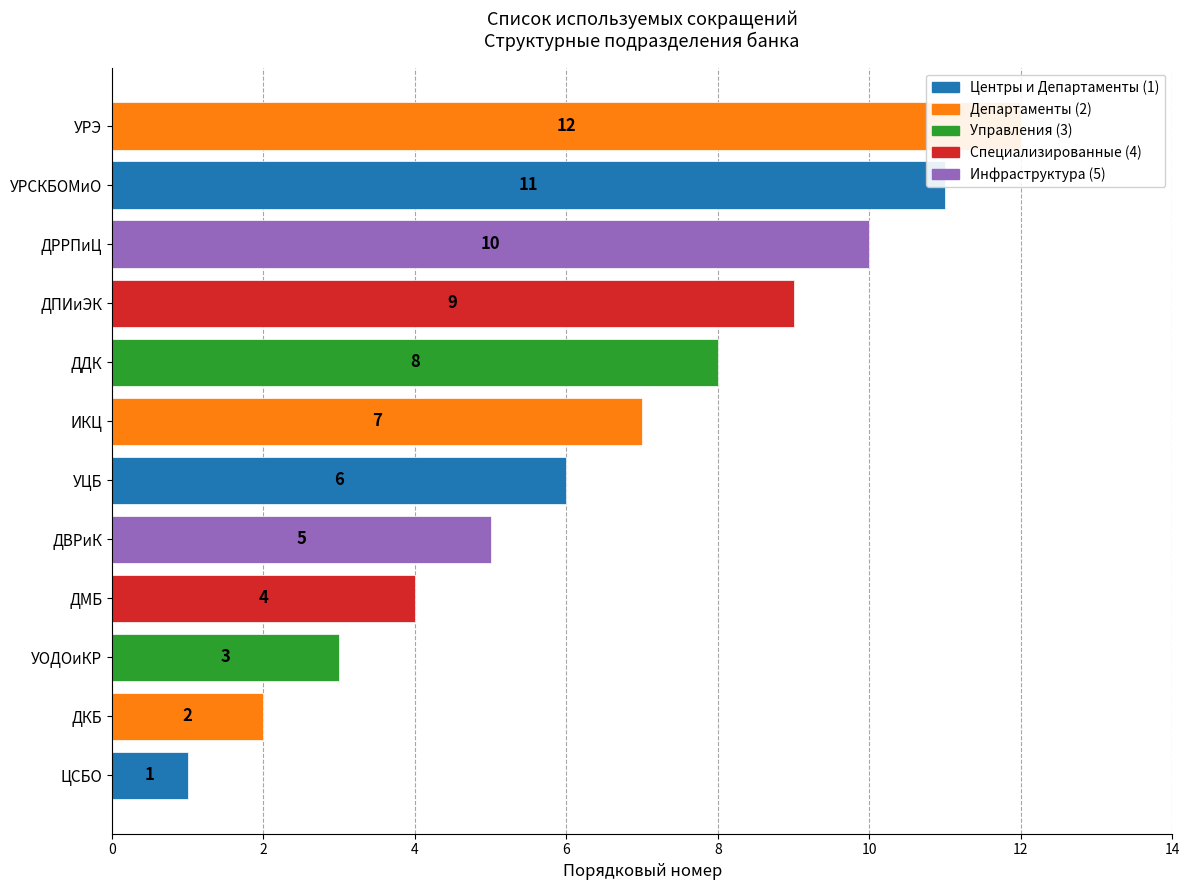

What is the sum of all values?

78